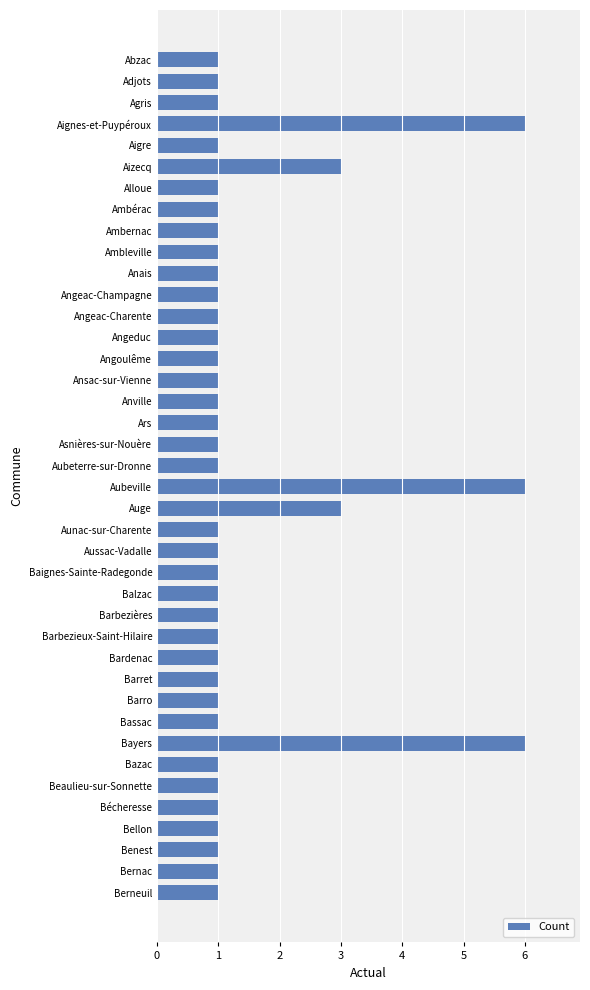

What is the change in value from Bayers to Bécheresse?

-5